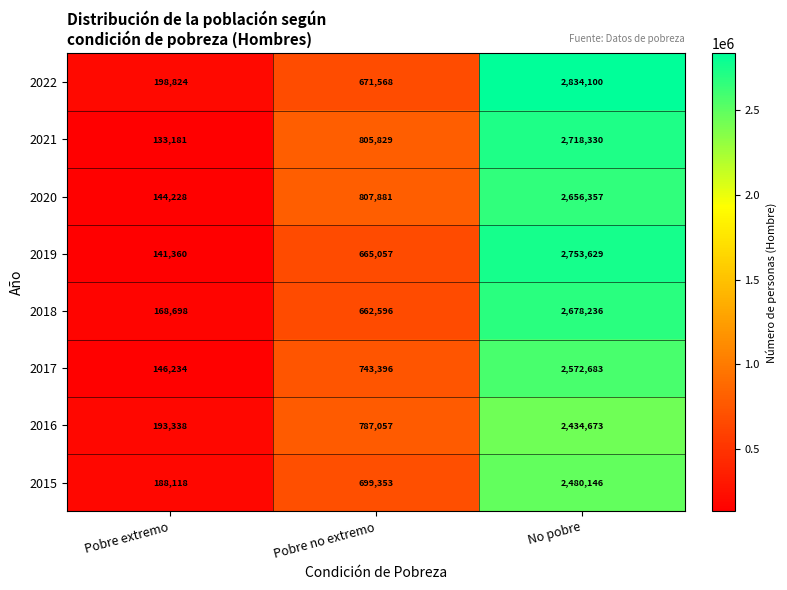

Reading left to right, list all the values displayed in this chart.

2022: Pobre extremo=198824	Pobre no extremo=671568	No pobre=2834100
2021: Pobre extremo=133181	Pobre no extremo=805829	No pobre=2718330
2020: Pobre extremo=144228	Pobre no extremo=807881	No pobre=2656357
2019: Pobre extremo=141360	Pobre no extremo=665057	No pobre=2753629
2018: Pobre extremo=168698	Pobre no extremo=662596	No pobre=2678236
2017: Pobre extremo=146234	Pobre no extremo=743396	No pobre=2572683
2016: Pobre extremo=193338	Pobre no extremo=787057	No pobre=2434673
2015: Pobre extremo=188118	Pobre no extremo=699353	No pobre=2480146